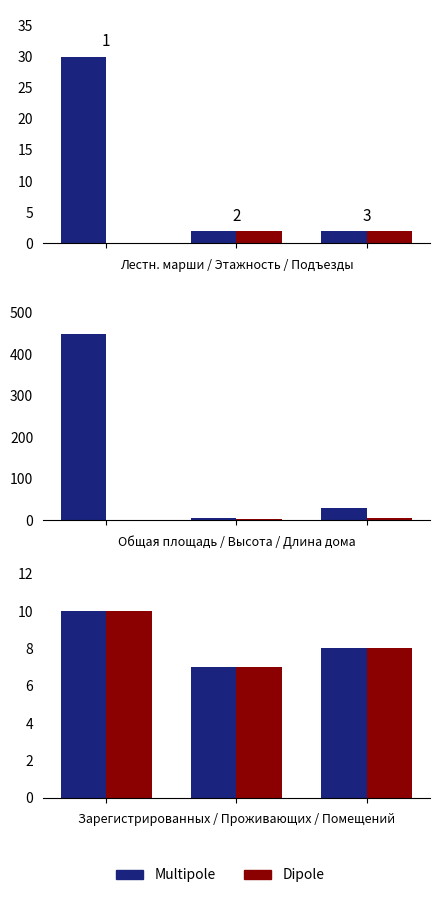

Which series has the largest range (max minus min)?

Multipole